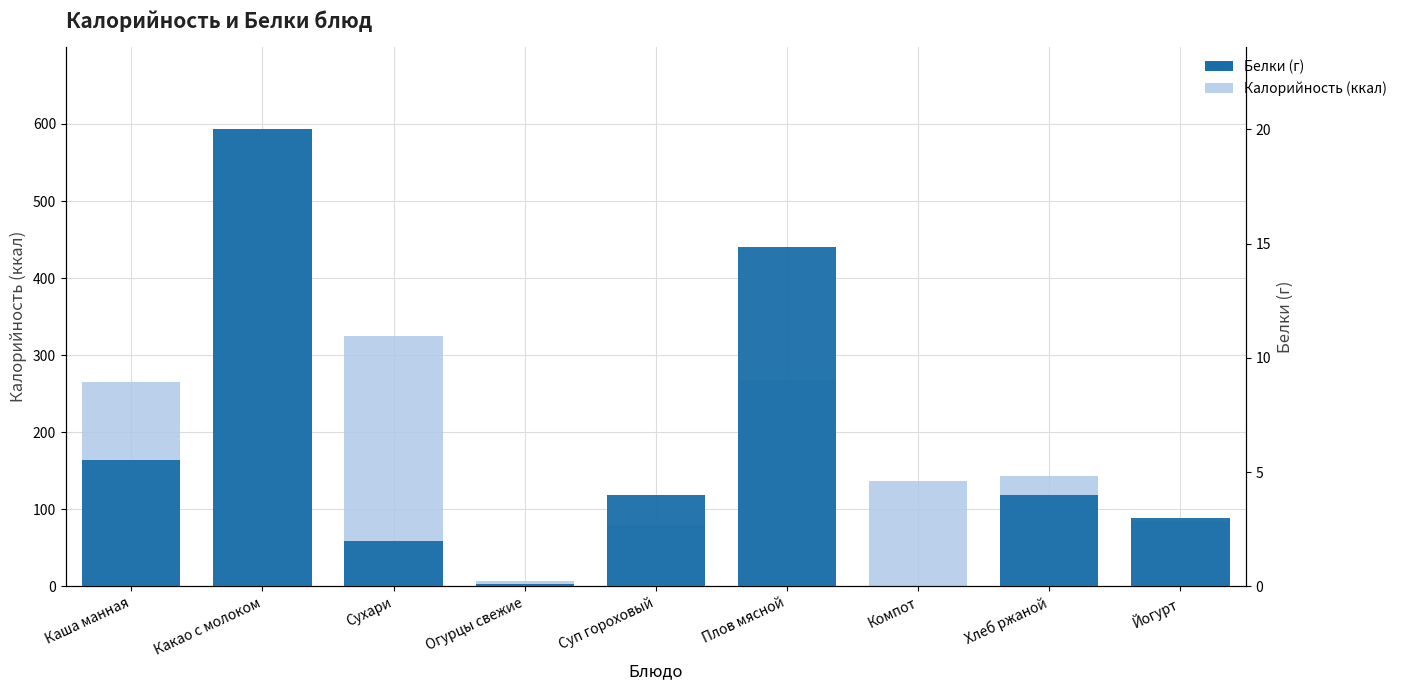

Which series has the largest total across all categories?

Калорийность